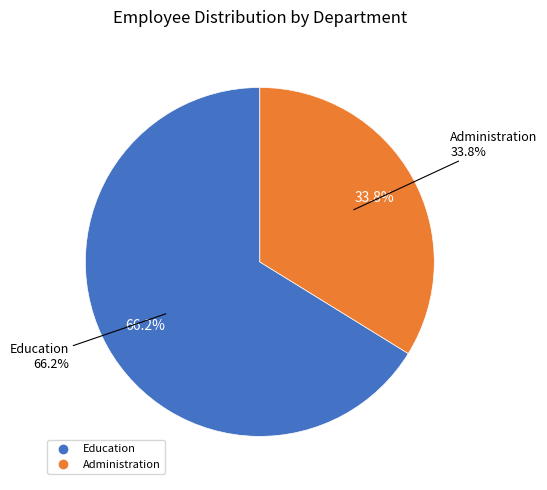

What percentage do Administration and Education together represent?

100.0%